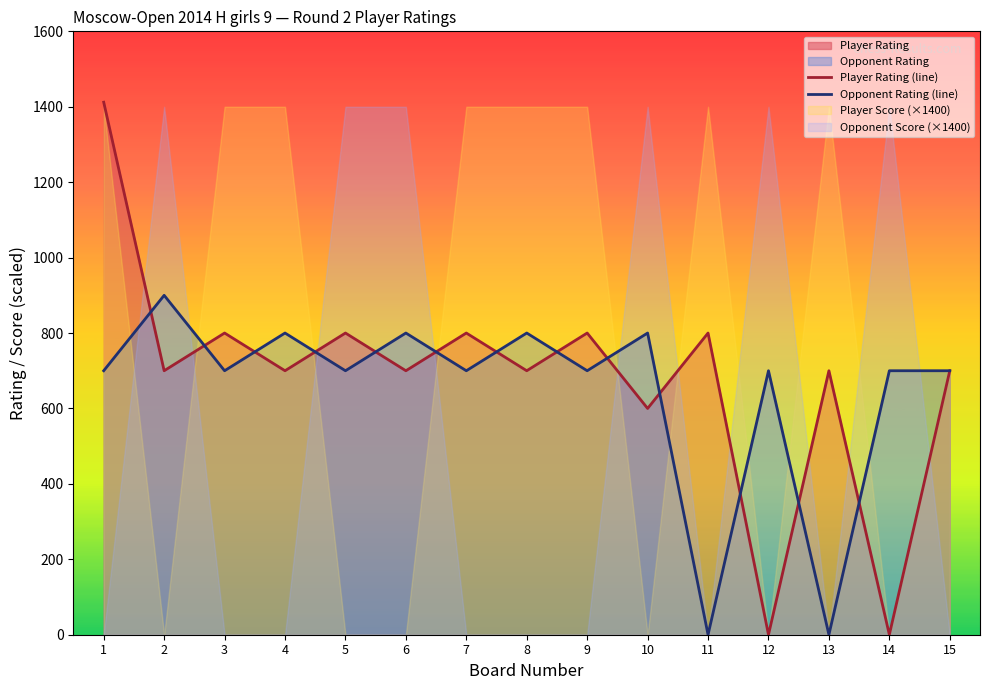

What is the total value across all series at 10?

1400